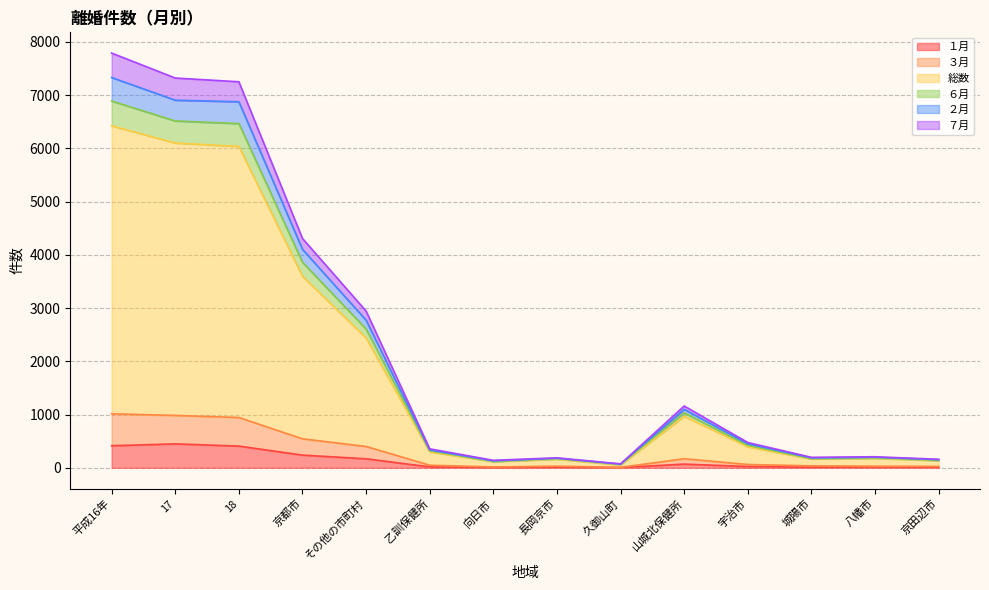

What is the smallest value displayed?

4